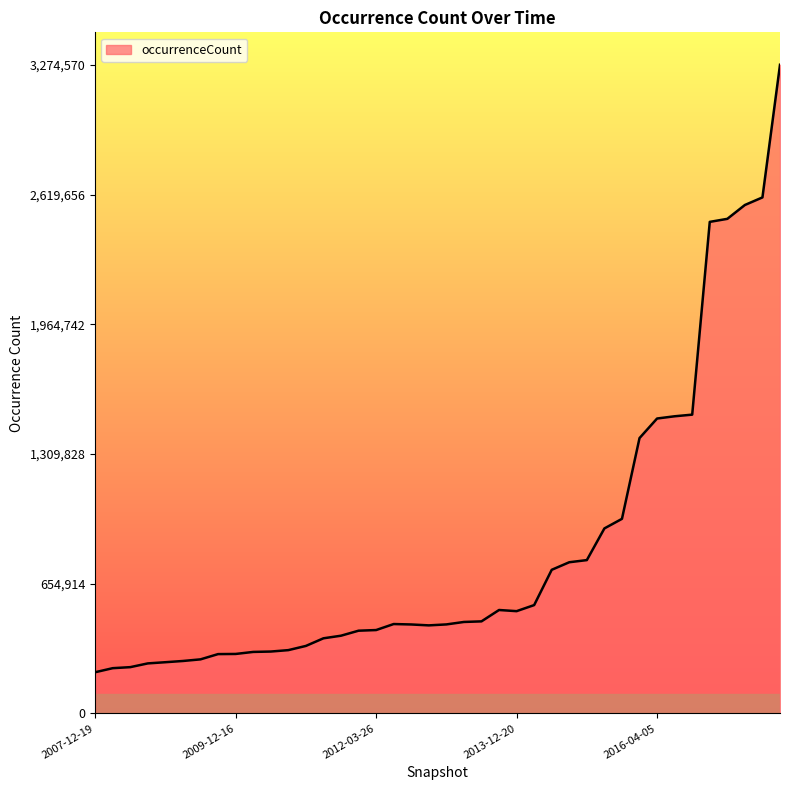

What is the greatest value displayed?

3274570